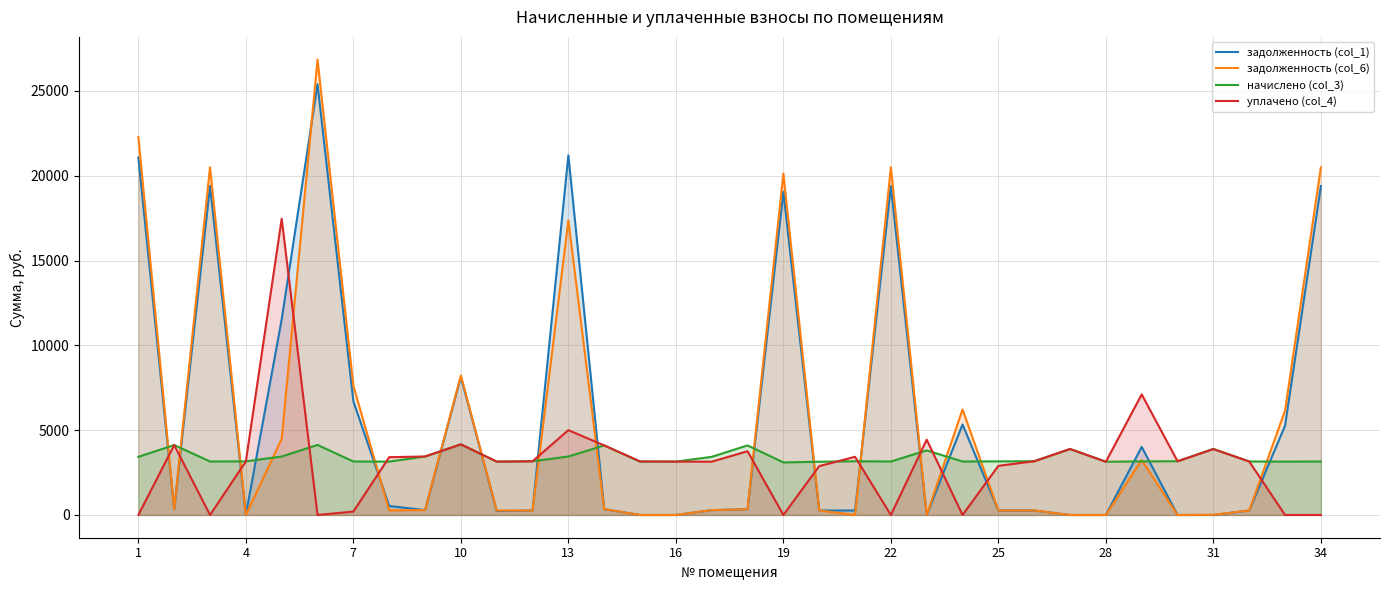

What is the total value across all series at 19?

42276.0